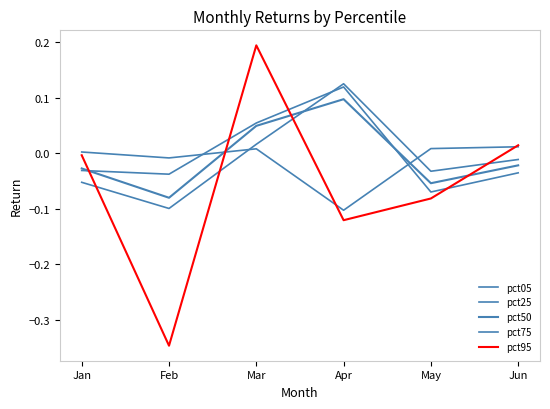

How many interior local peaks does the pct25 series have?

1